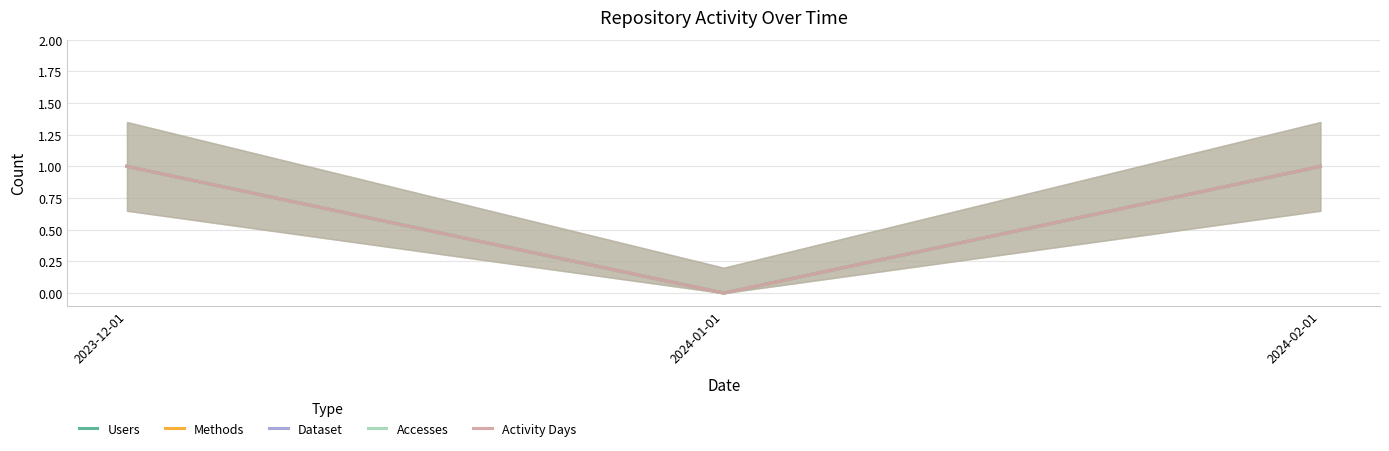

Where is Methods nearest to the value 0?

2024-01-01